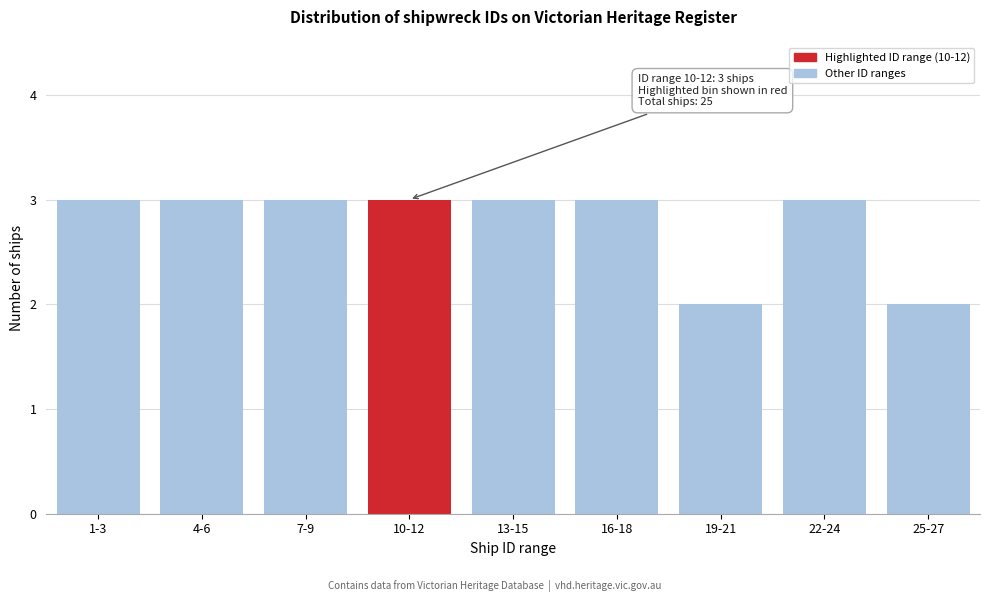

Reading right to left, extract all data points from this chart.

25-27=2	22-24=3	19-21=2	16-18=3	13-15=3	10-12=3	7-9=3	4-6=3	1-3=3